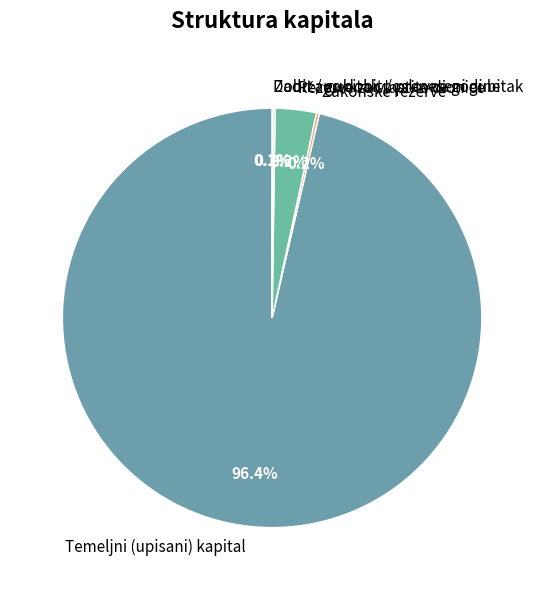

Which slice represents more than half of the pie?

Temeljni (upisani) kapital